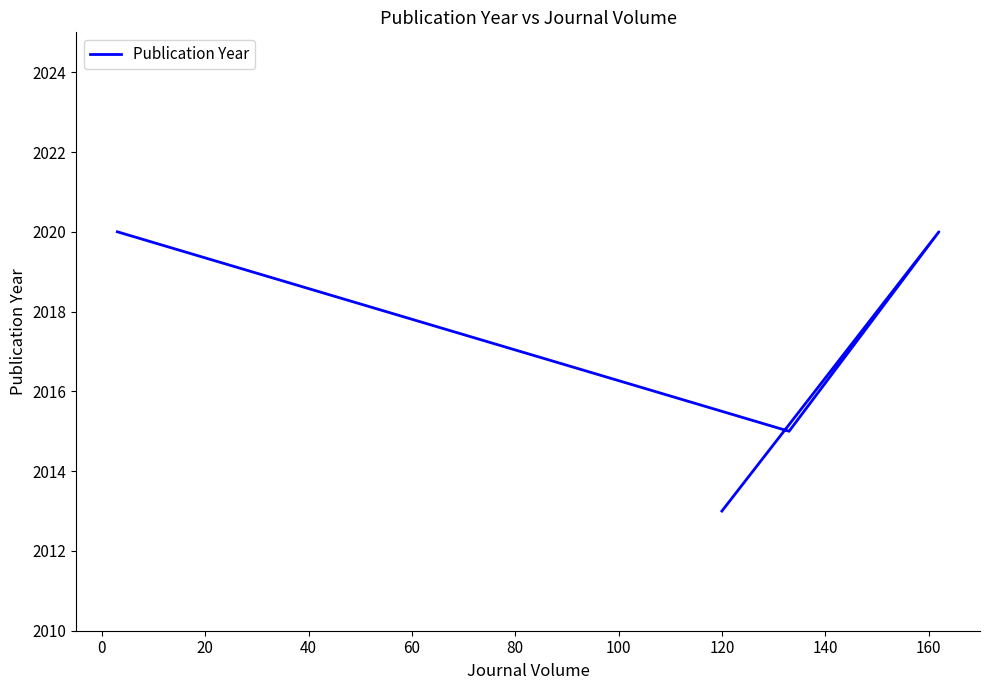

Does the chart have visible grid lines?

No